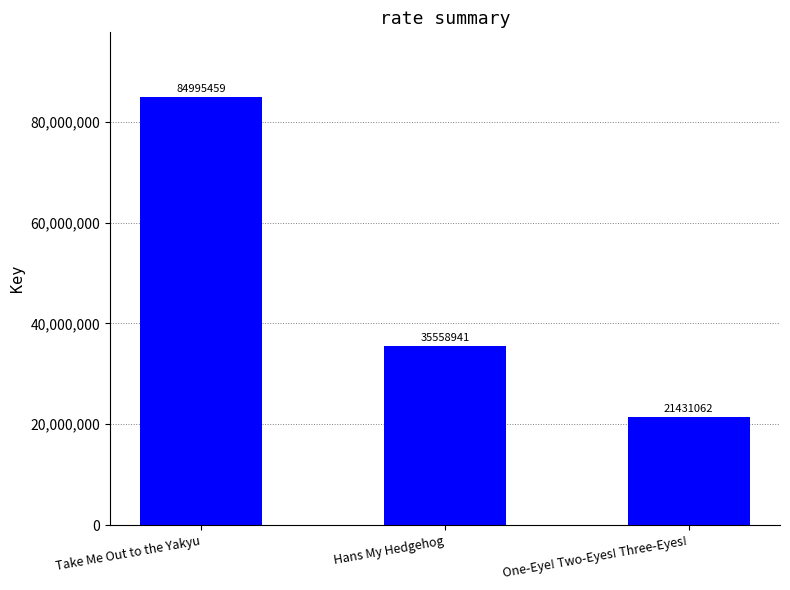

What is the sum of the values at One-Eye! Two-Eyes! Three-Eyes! and Hans My Hedgehog?

56990003